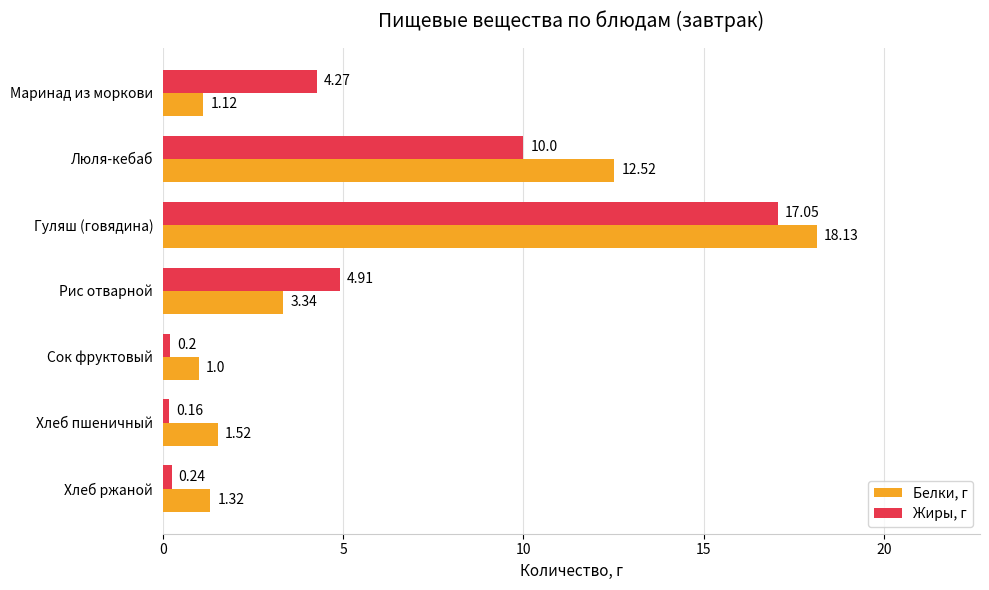

Rank the series by their maximum value, from highest to lowest.

Белки, г, Жиры, г